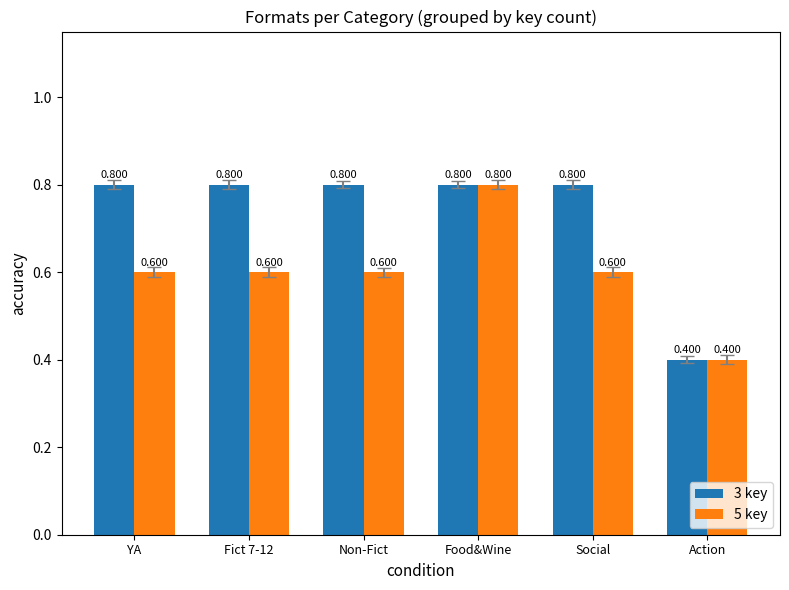

True or false: 3 key has a value of 0.5 at Non-Fict.

False